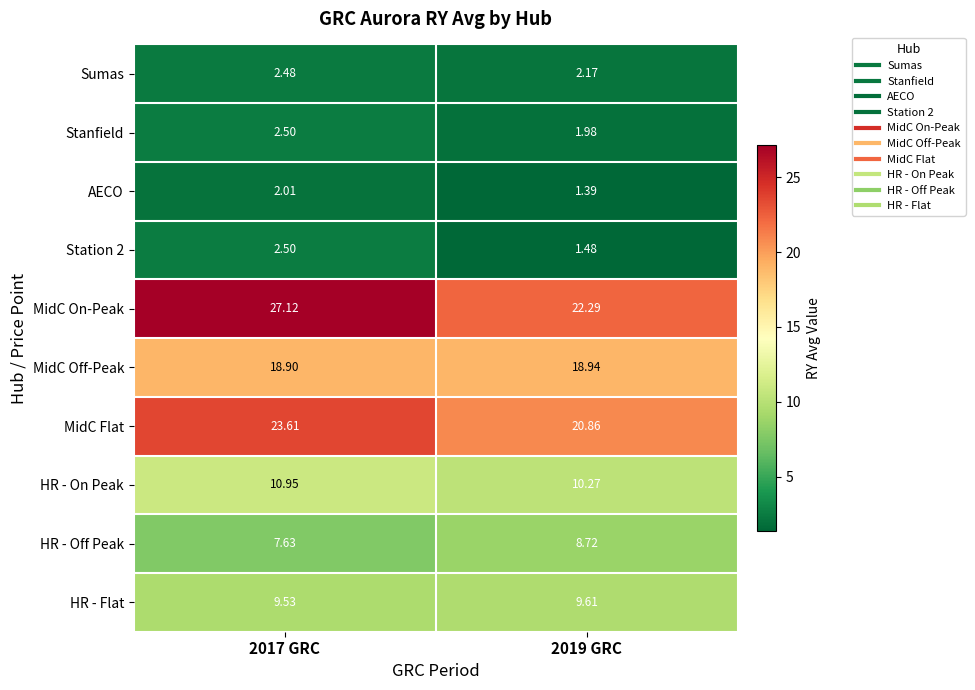

Which series has the widest spread of values?

MidC On-Peak